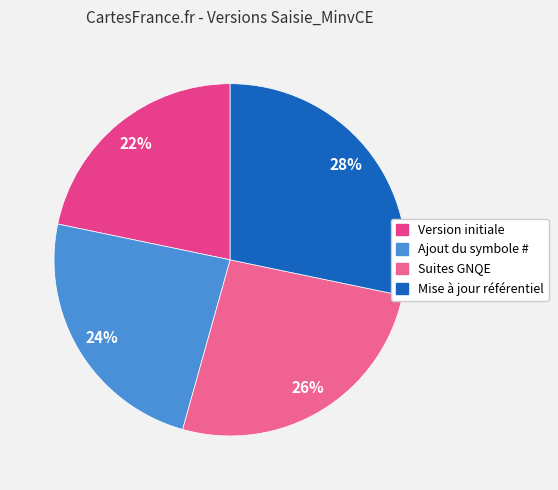

How many slices are in this pie chart?

4